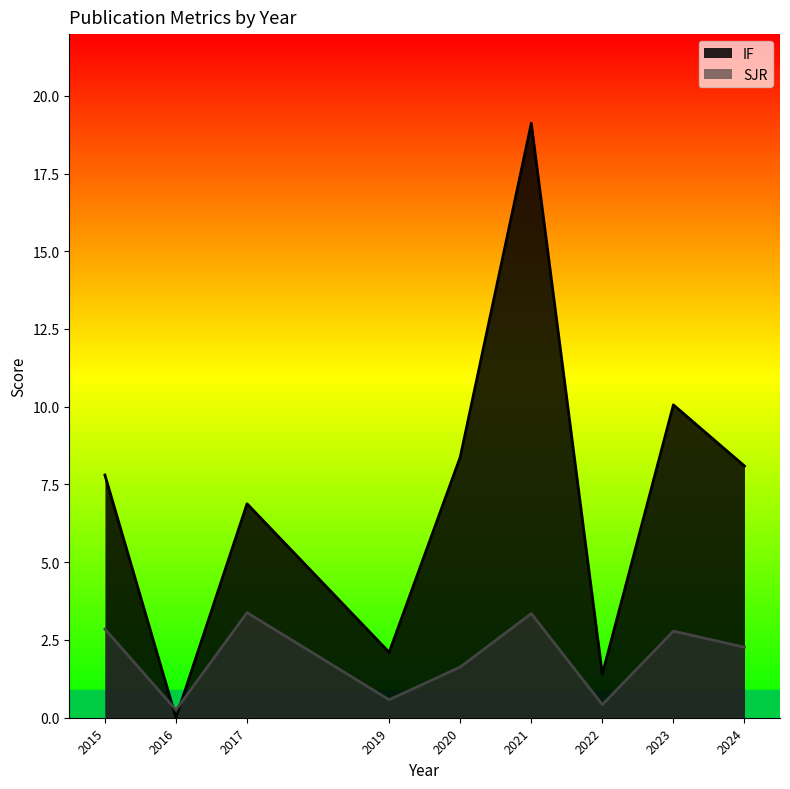

True or false: IF has more than 1 points higher than both neighbors.

True